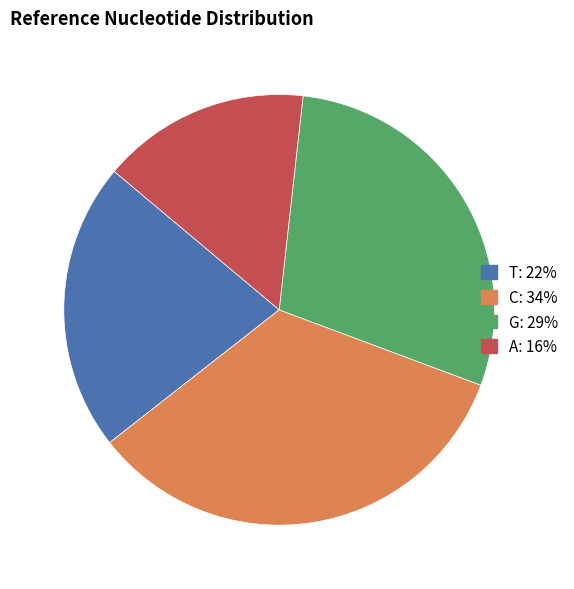

Between G: 29% and T: 22%, which is larger?

G: 29%